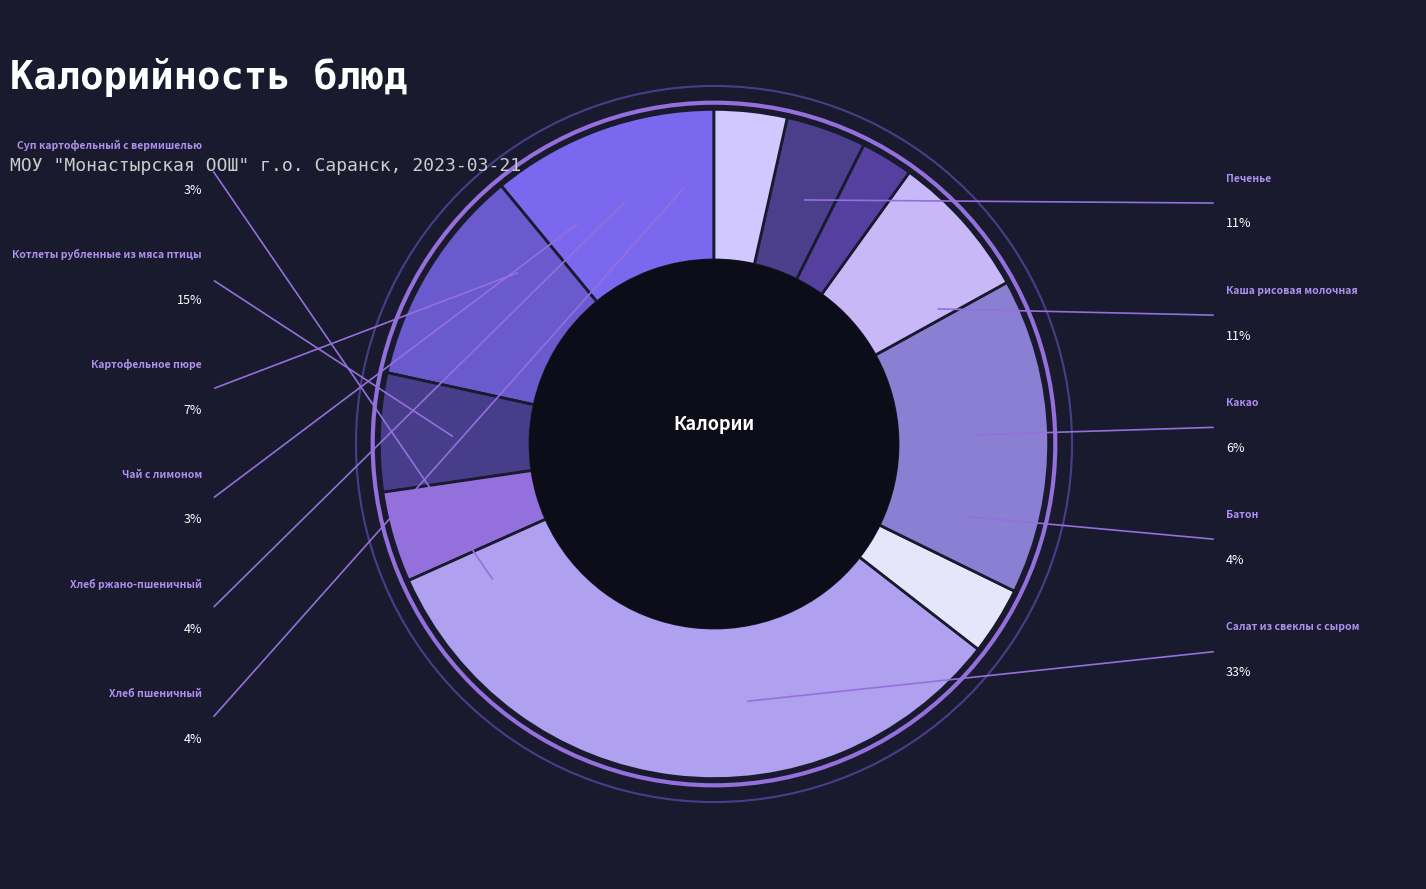

How many segments does this pie chart have?

11